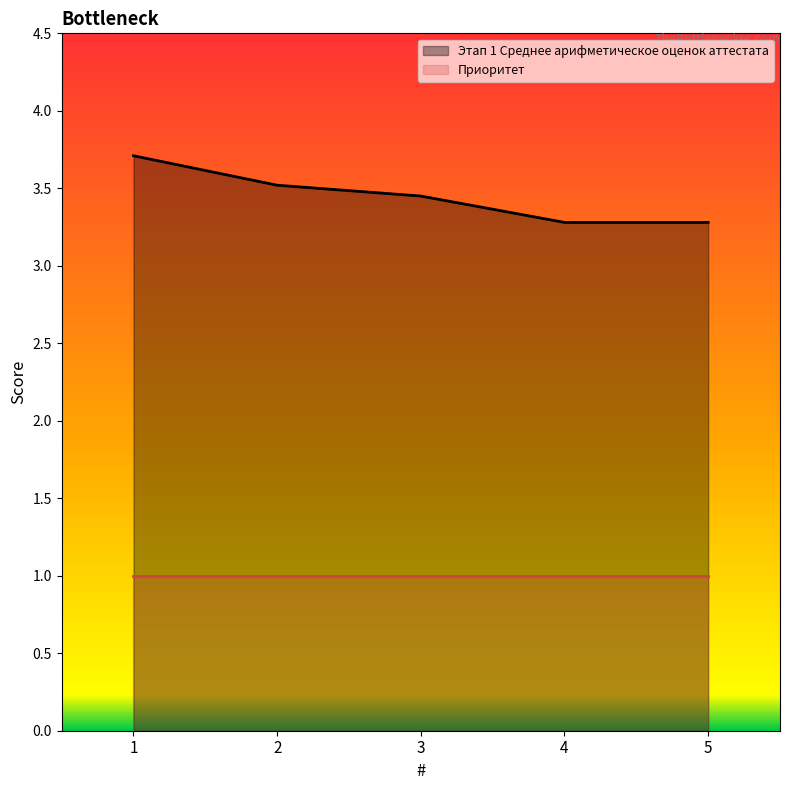

Count the number of data series in this chart.

2